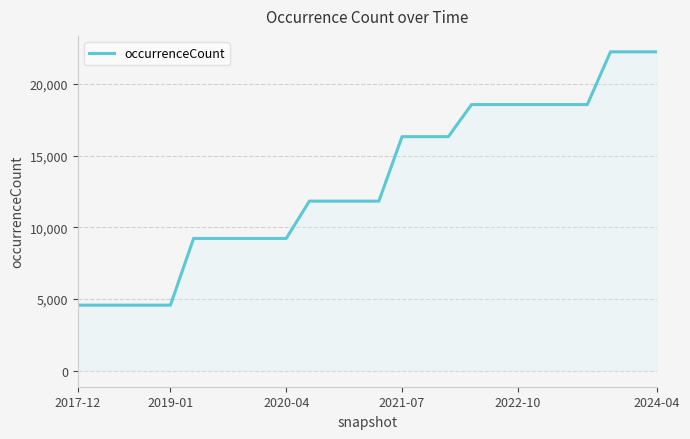

What is the sum of all values?

343296